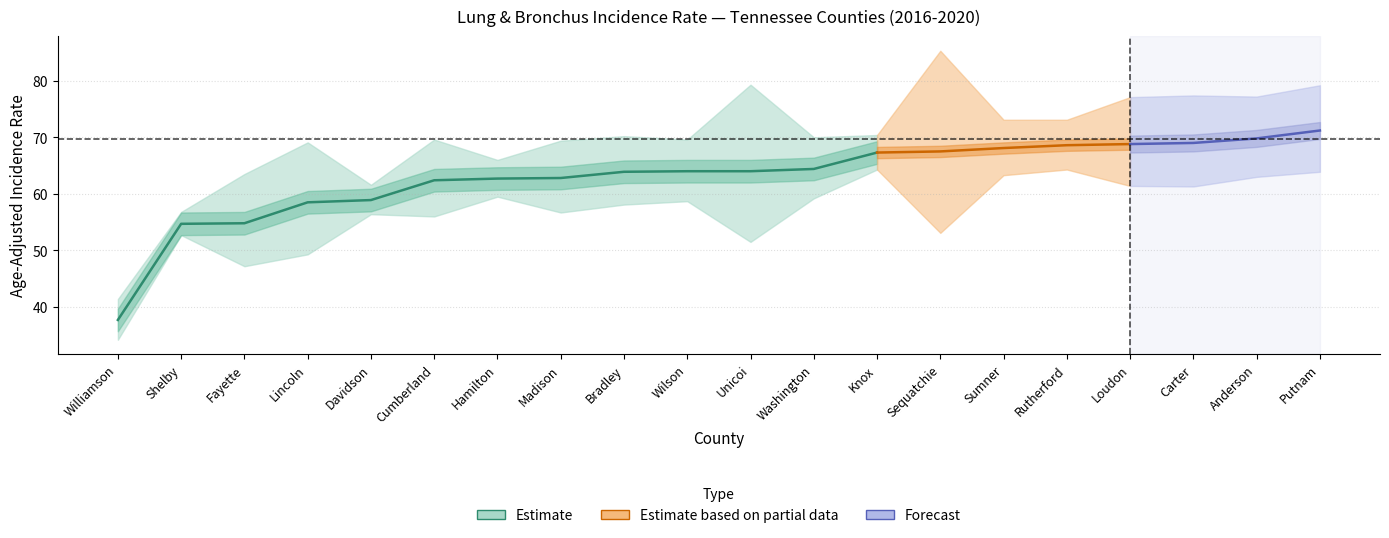

The Lower_CI series shows 56.0 at Cumberland. True or false?

True